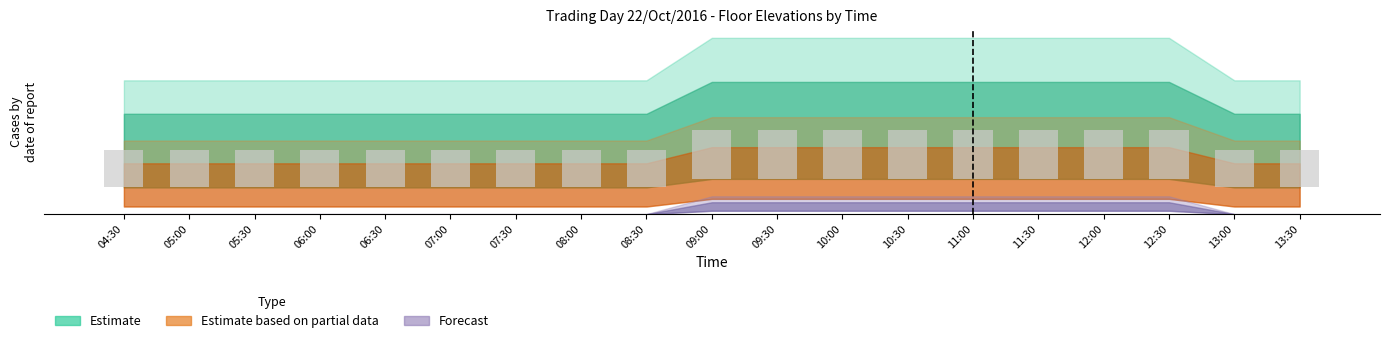

What is the value of the 17th bar from the left?

1.4